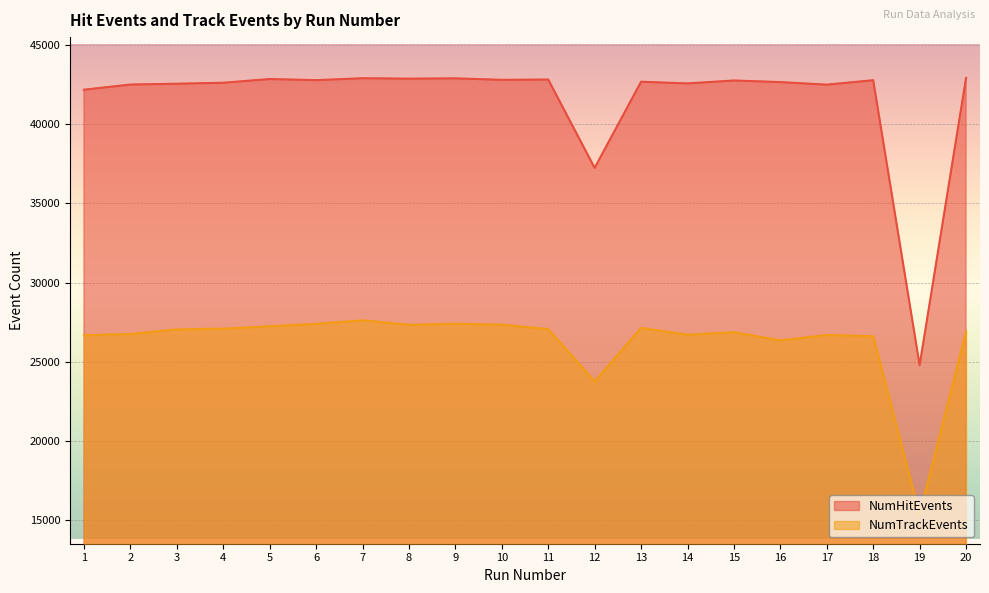

True or false: NumHitEvents and NumTrackEvents intersect in this chart.

False